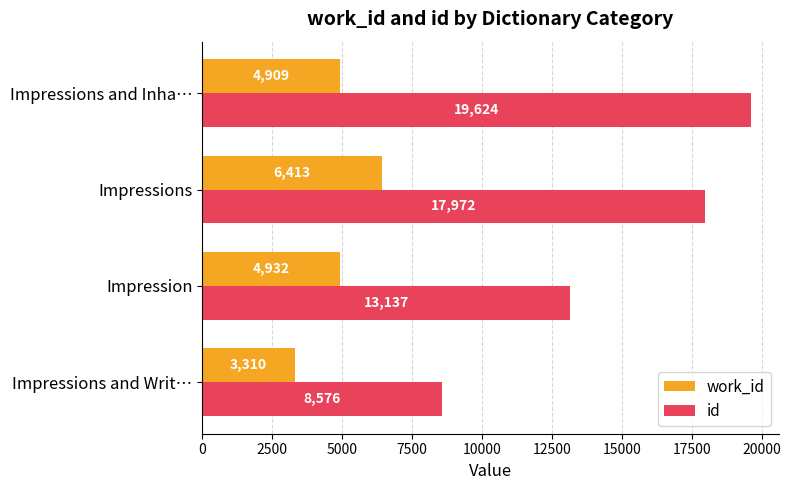

True or false: id has a value of 27681.2 at Impressions and Inha….

False